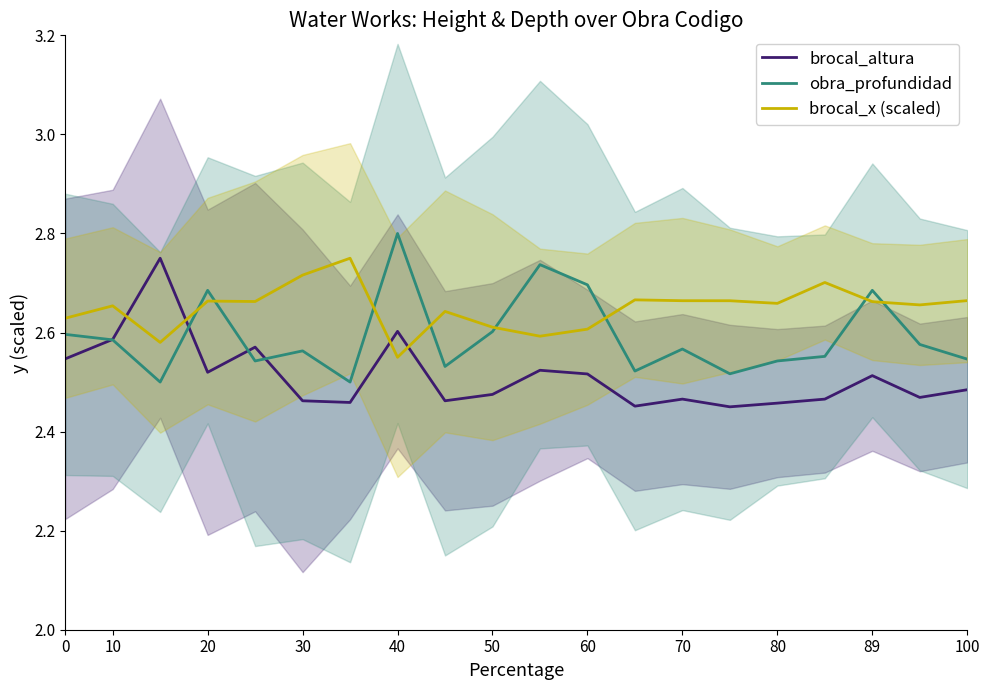

How many interior local valleys does the obra_profundidad series have?

6